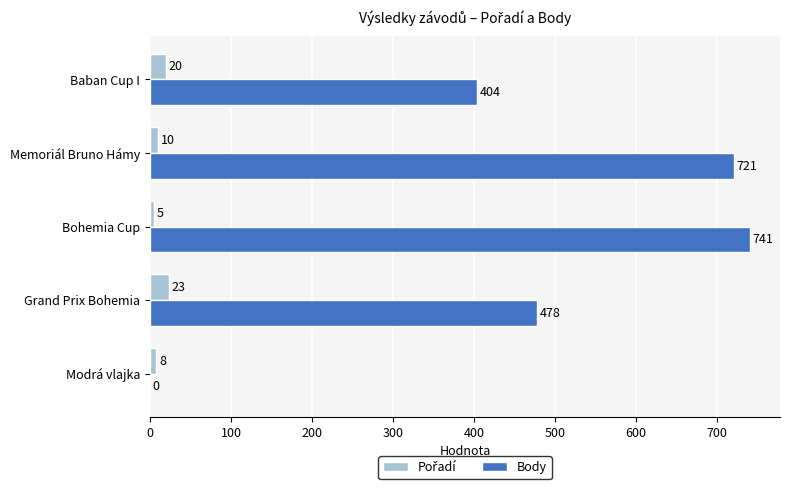

What is the sum of the Body values at Modrá vlajka and Memoriál Bruno Hámy?

721